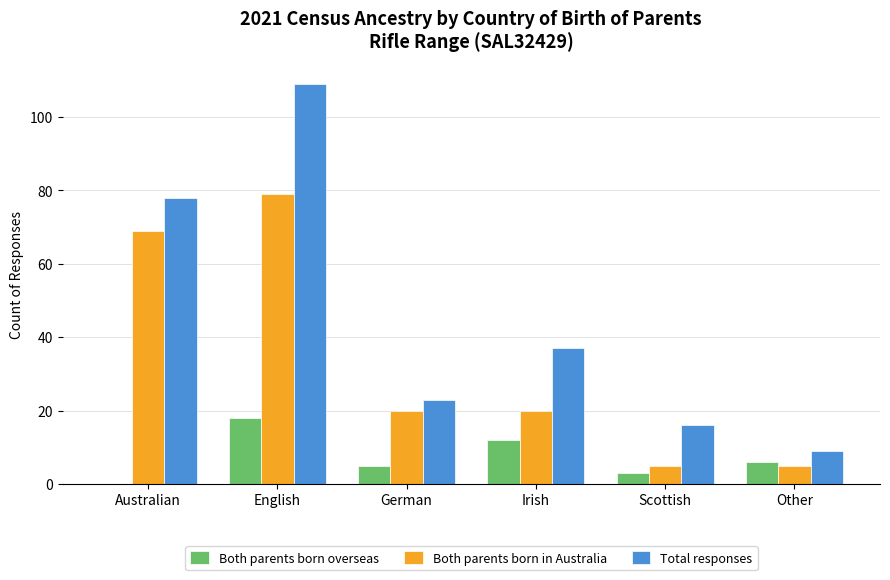

What is the sum of all Both parents born in Australia values?

198